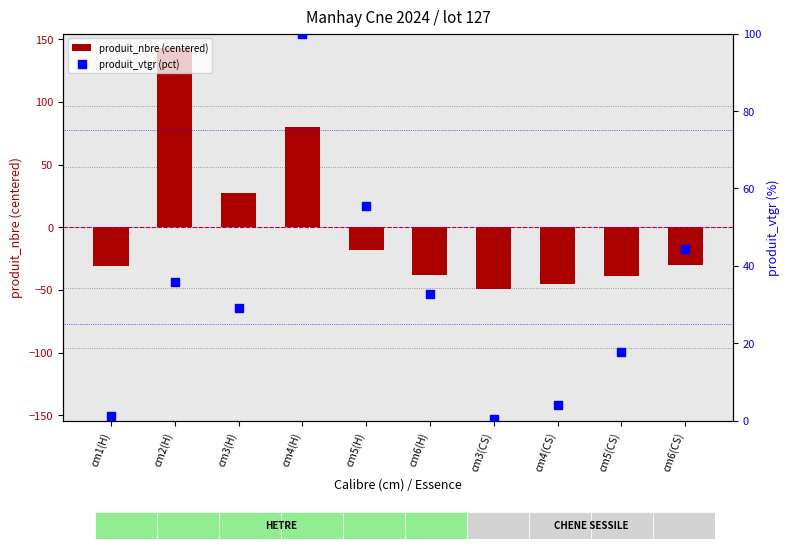

Which series has the largest Y range (max minus min)?

produit_nbre (centered)